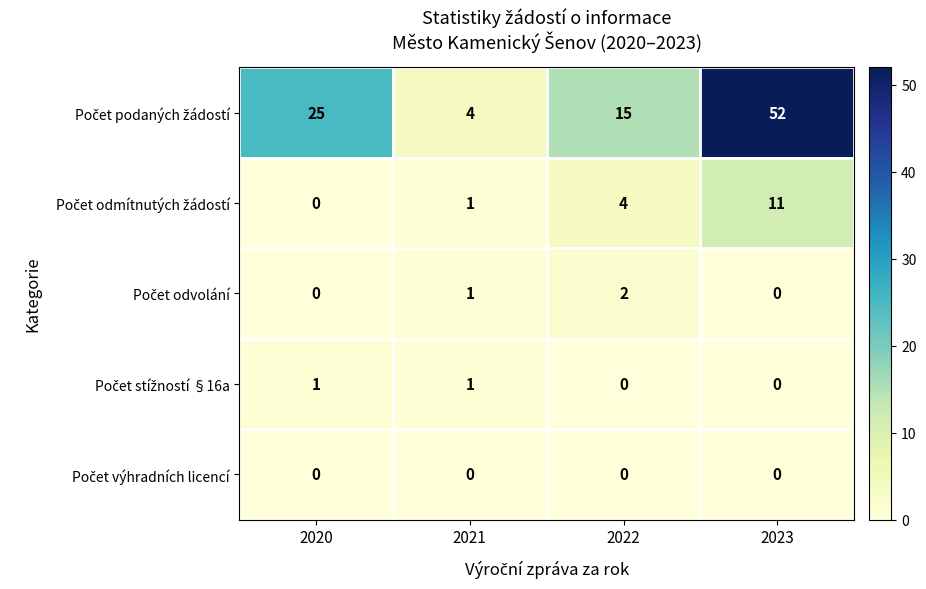

Which label corresponds to the largest value in the chart?

2023